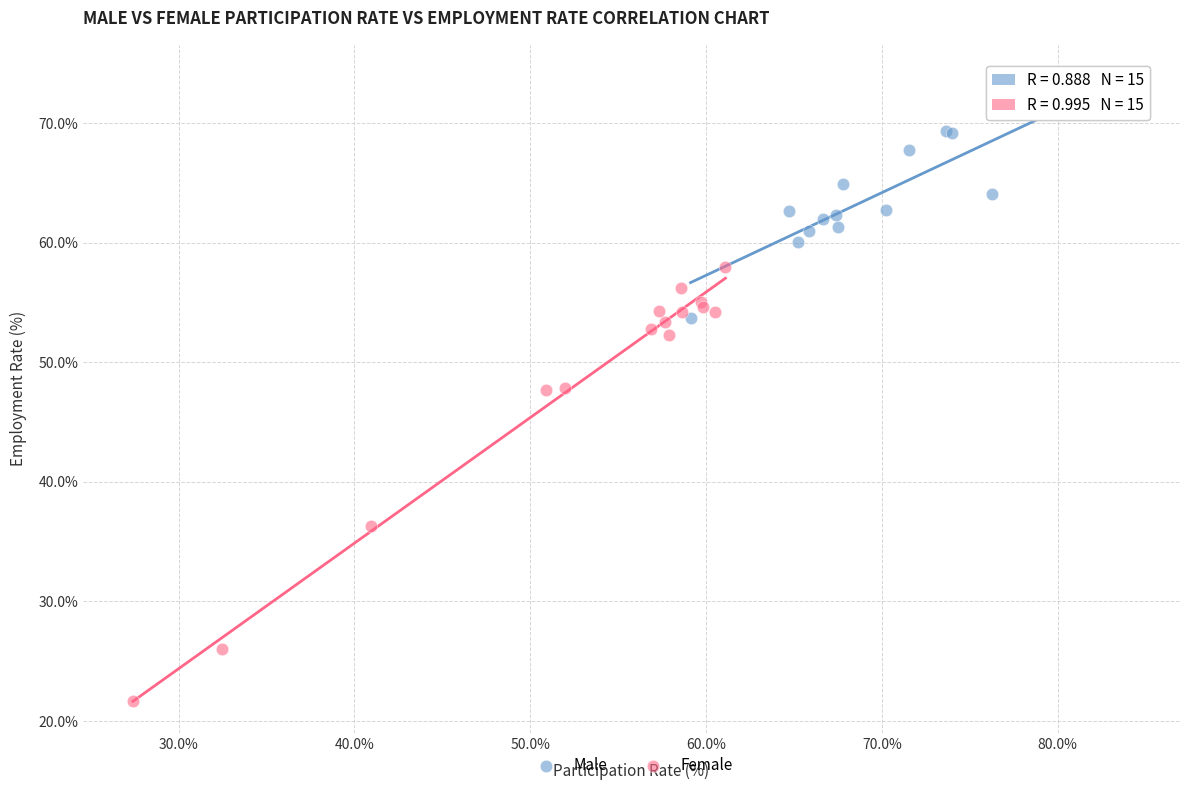

Which series contains the lowest Y value?

Female